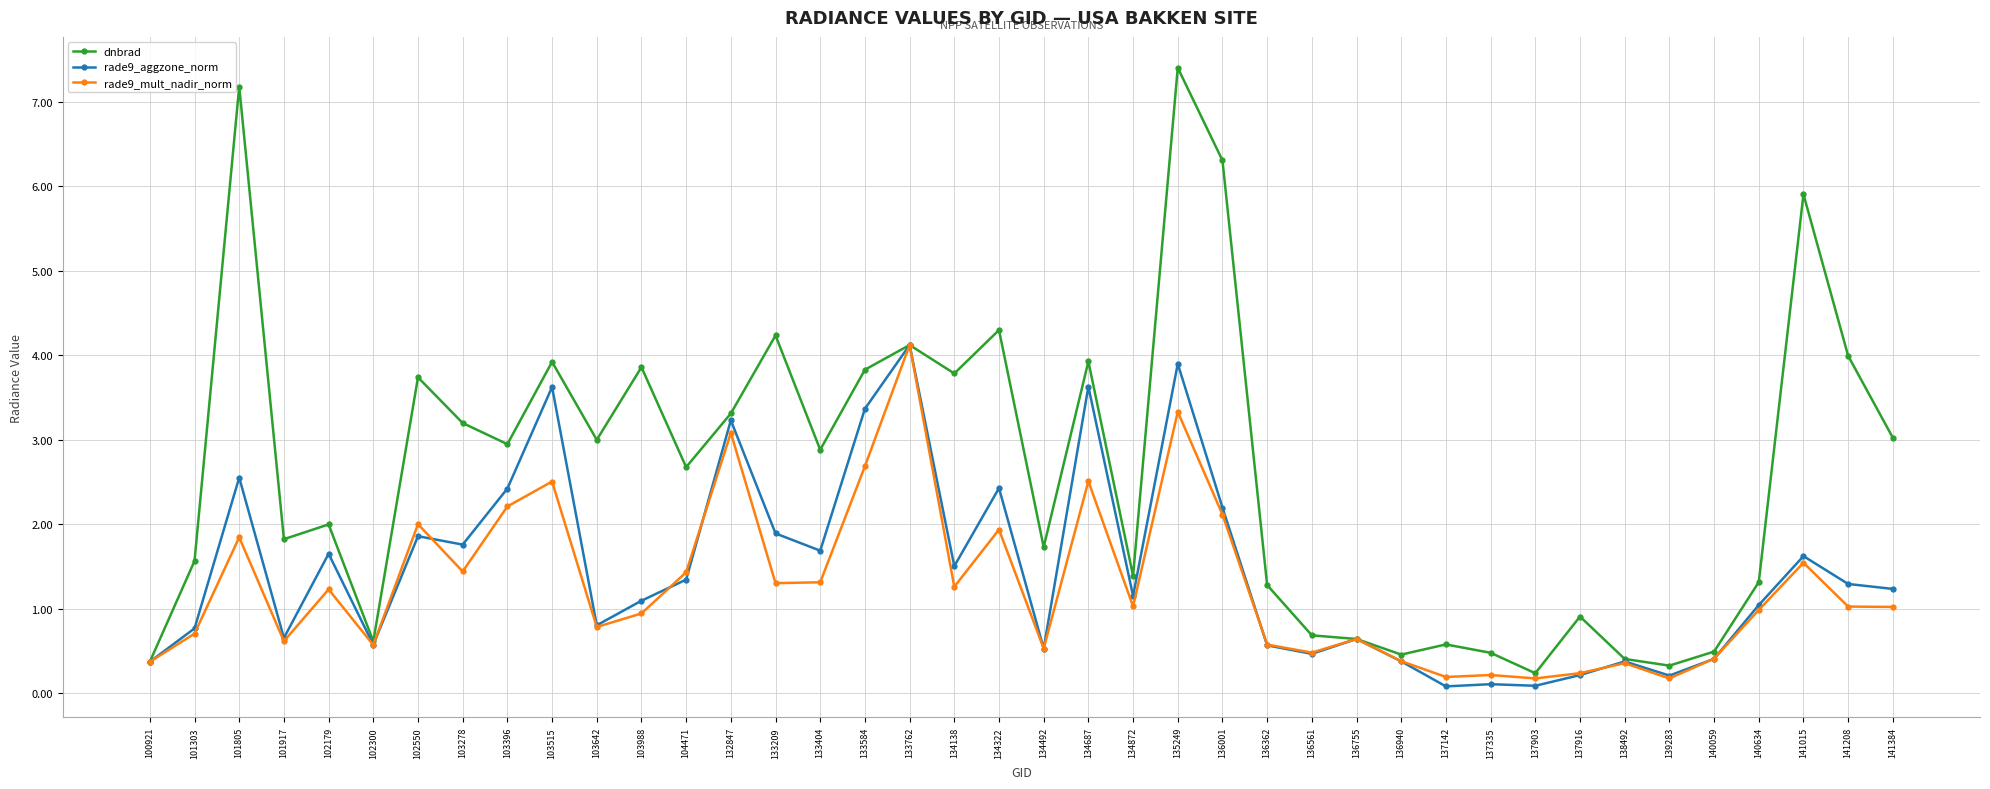

What is the difference between the second highest and second lowest values in the dnbrad series?

6.9